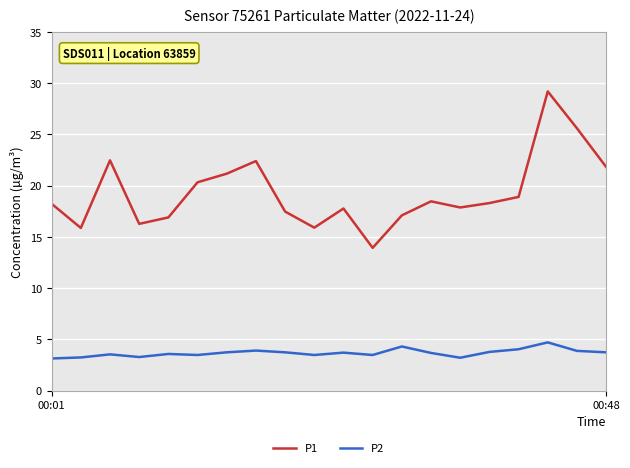

True or false: P1 and P2 cross at least once.

False